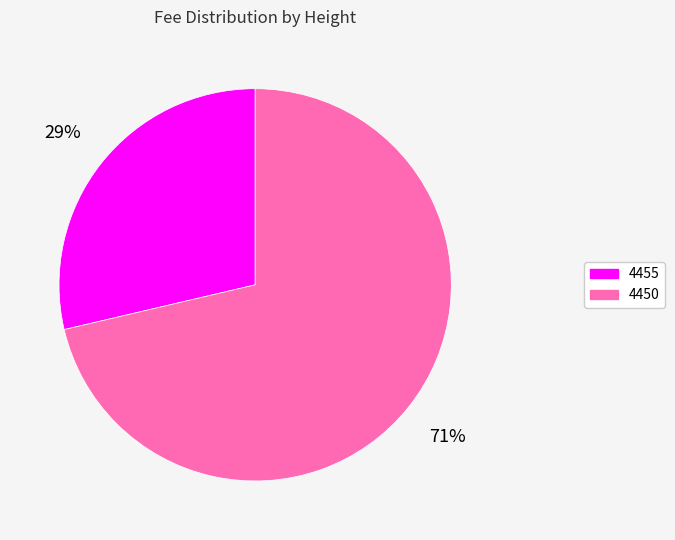

What is the ratio of the value at 4455 to the value at 4450?

0.4